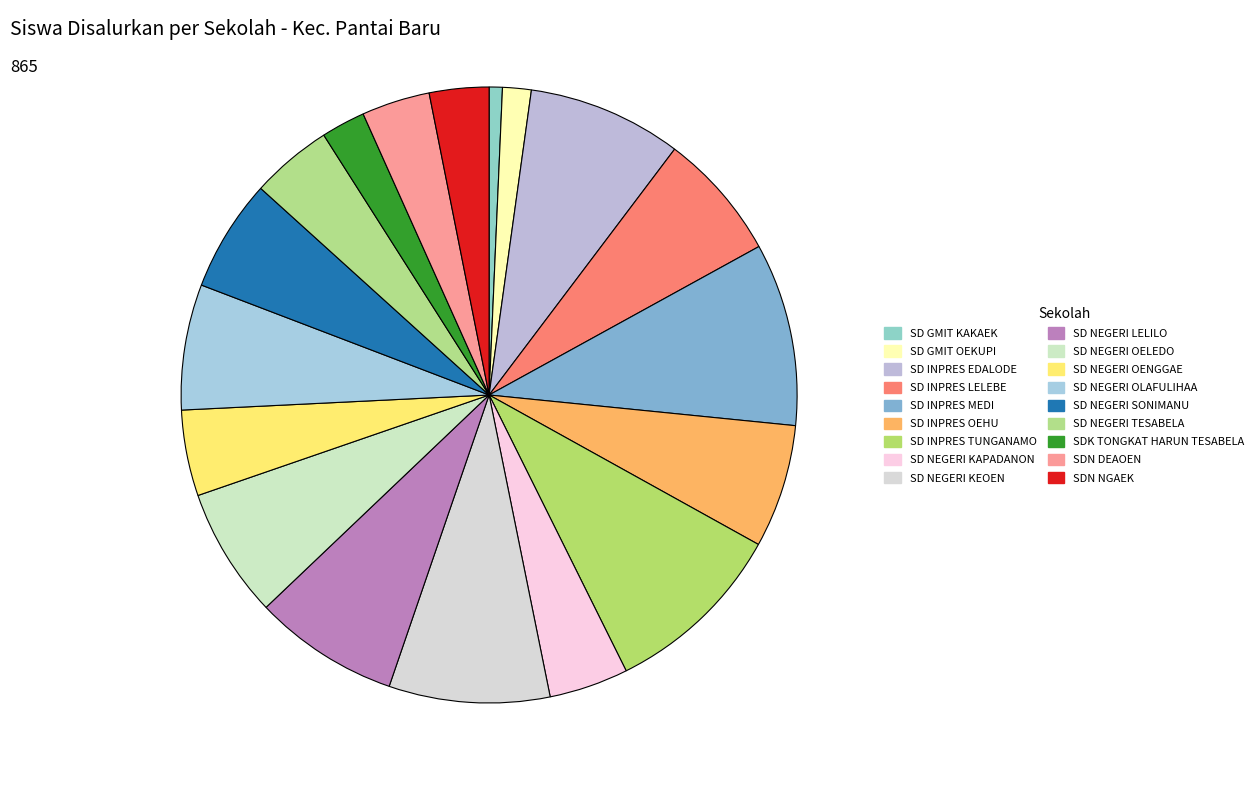

How many slices are in this pie chart?

18